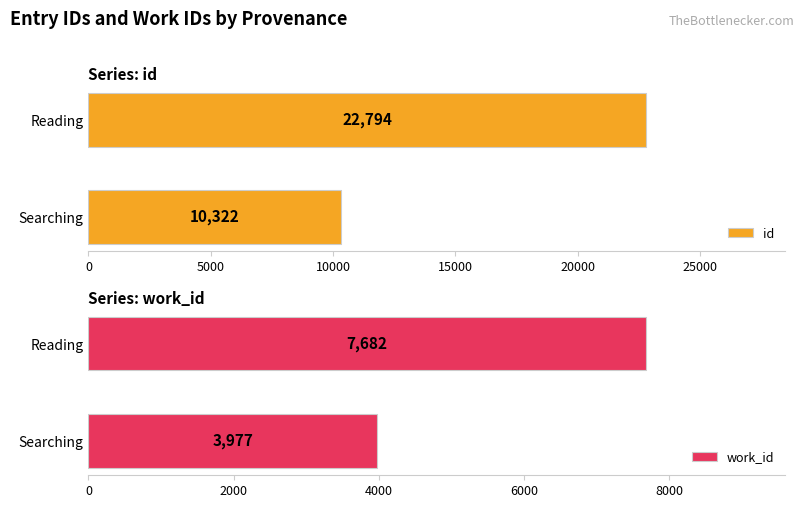

What are all the series names shown in the legend?

id, work_id